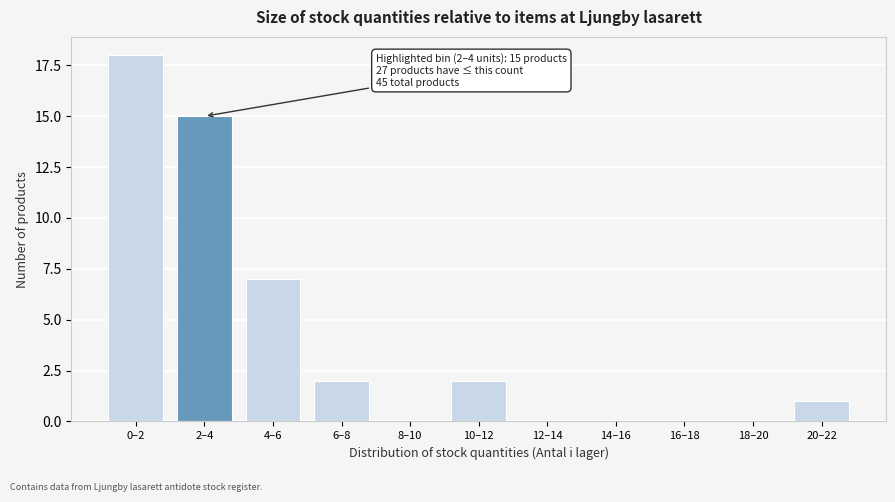

Reading left to right, extract all data points from this chart.

0–2=18	2–4=15	4–6=7	6–8=2	8–10=0	10–12=2	12–14=0	14–16=0	16–18=0	18–20=0	20–22=1